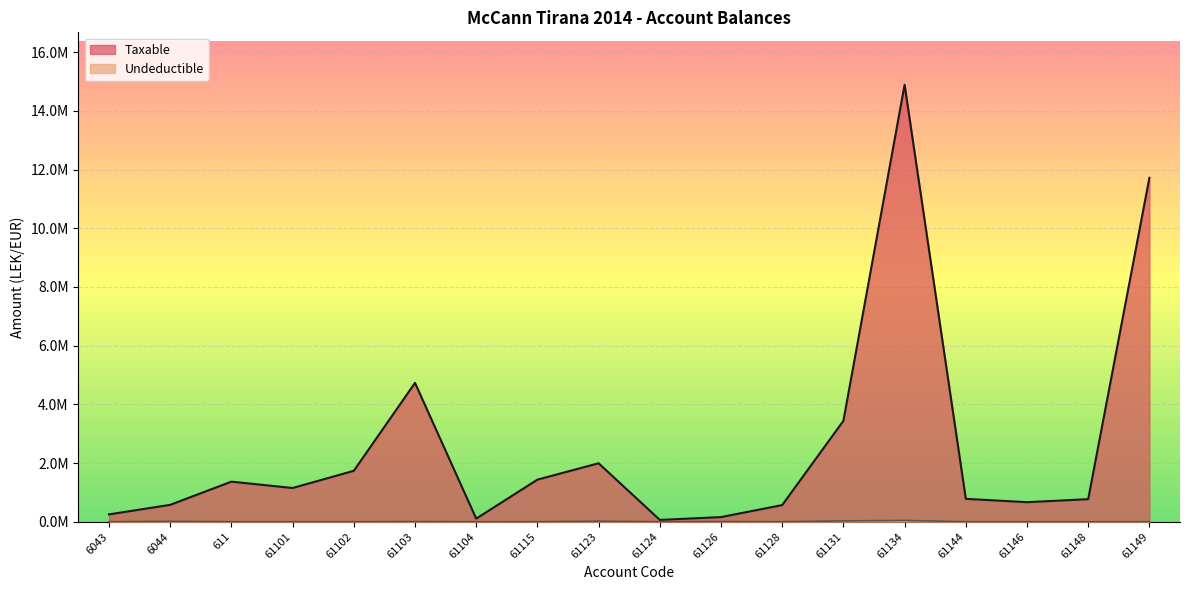

What are all the series names shown in the legend?

Taxable, Undeductible